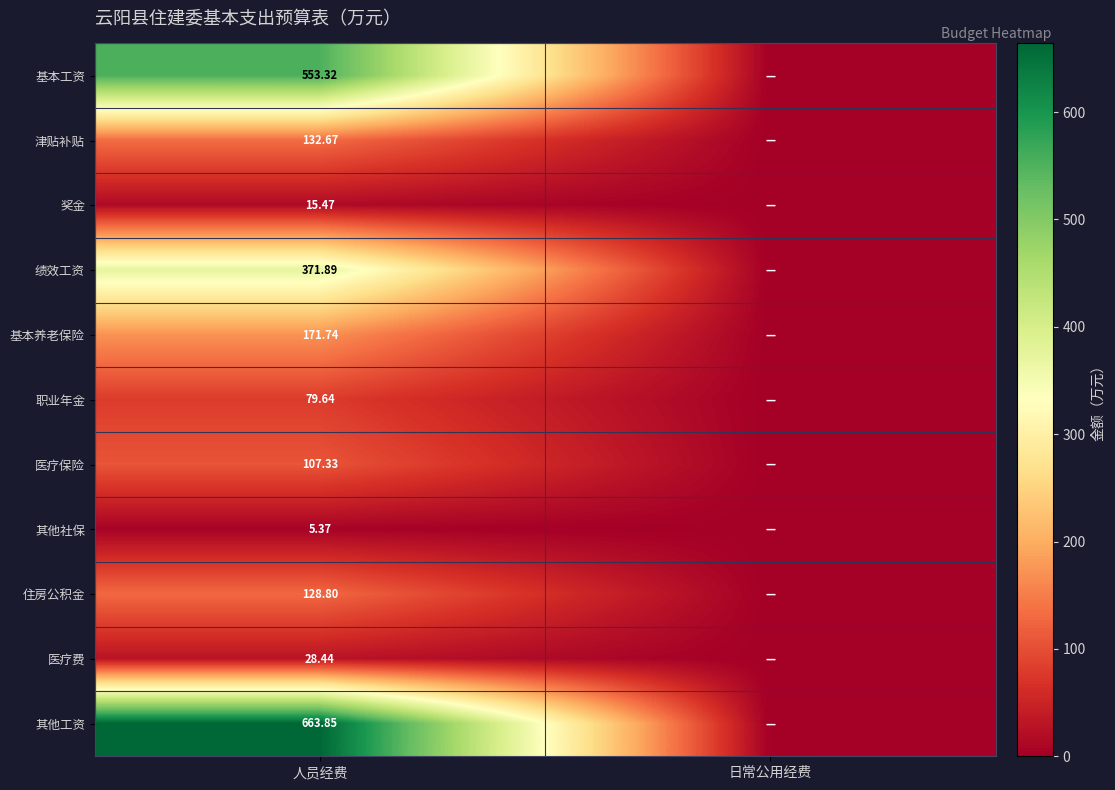

Rank the series at 人员经费 from lowest to highest value.

其他社保, 奖金, 医疗费, 职业年金, 医疗保险, 住房公积金, 津贴补贴, 基本养老保险, 绩效工资, 基本工资, 其他工资